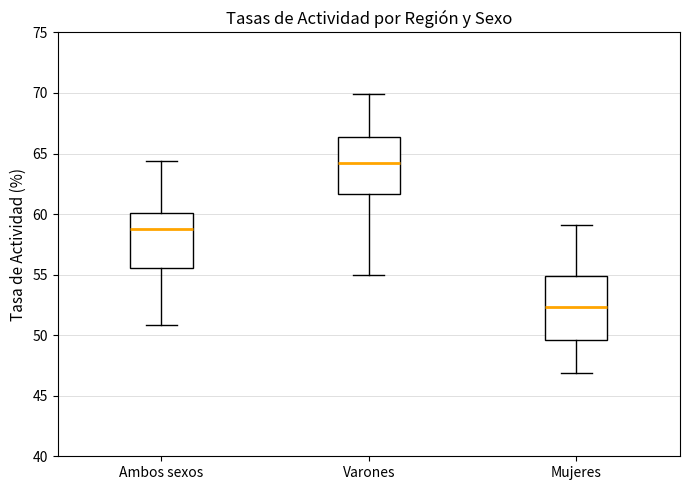

Where does the upper whisker of the box for Ambos sexos end on the y-axis? The values are not printed on the chart, so give them approximately, as read against the axis.

64.5